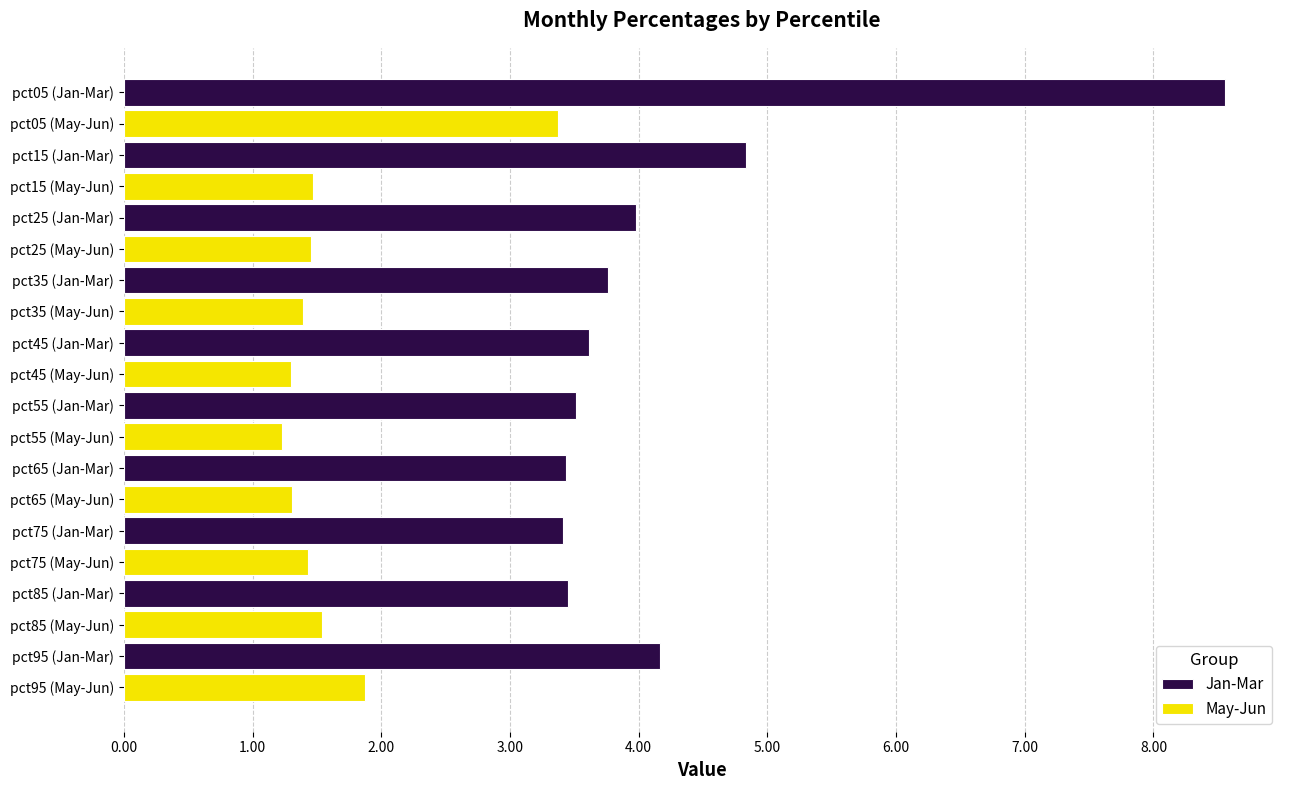

Between pct55 (Jan-Mar) and pct95 (Jan-Mar), which series saw the biggest shift?

Jan-Mar